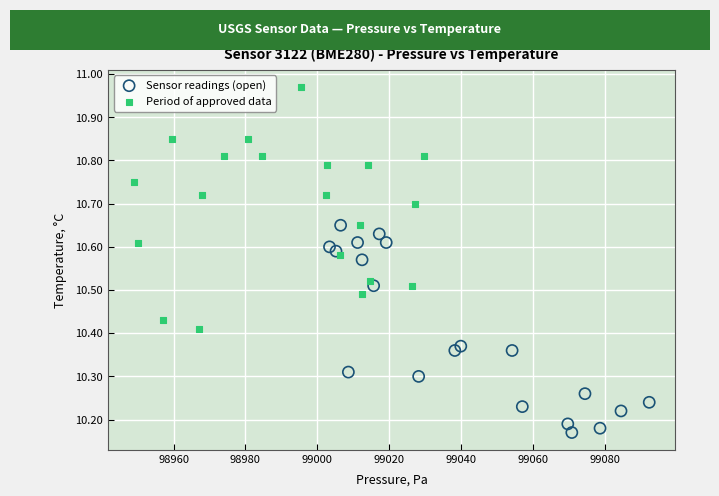

Which series reaches the maximum Y coordinate?

Period of approved data